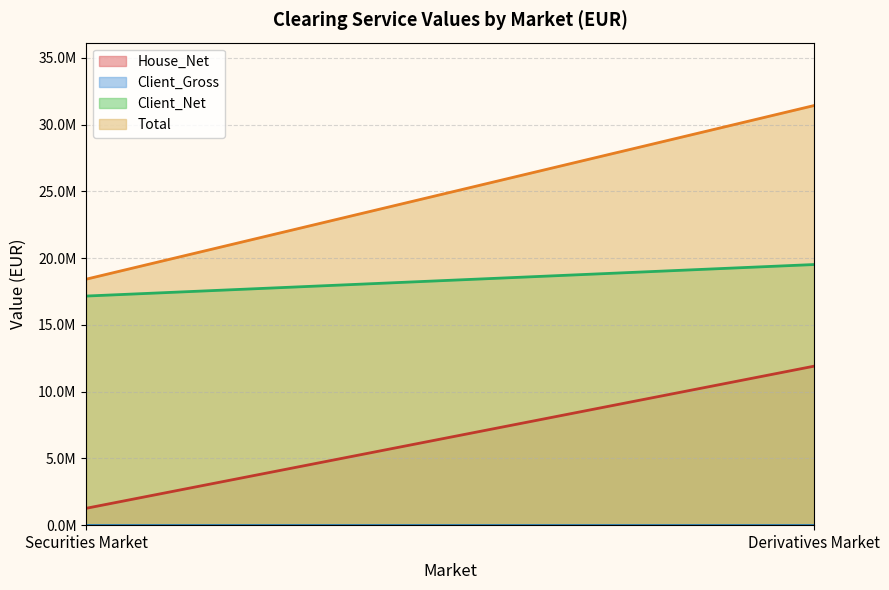

What is the total value across all series at Securities Market?

36850448.3